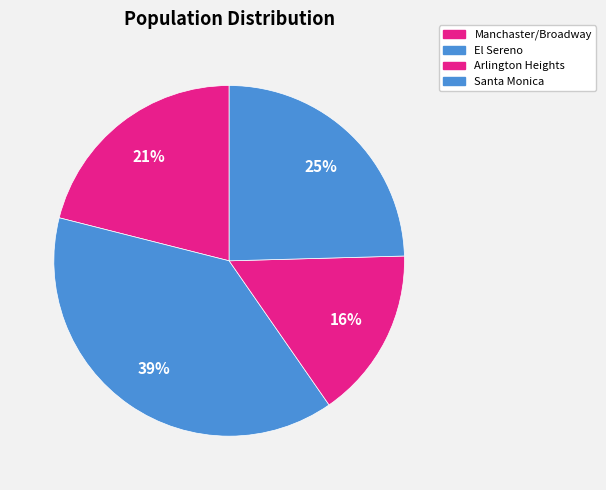

Approximately how many times larger is the value at Santa Monica compared to Manchaster/Broadway?

1.2